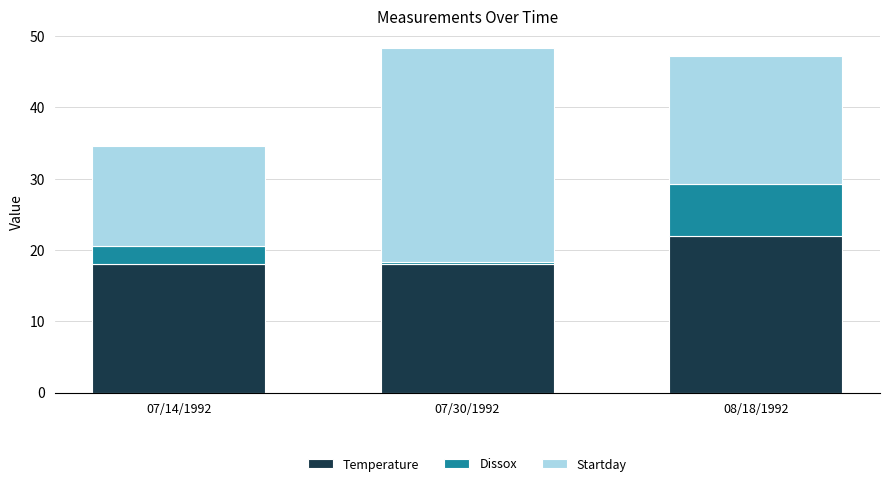

How many bars are there in total?

3